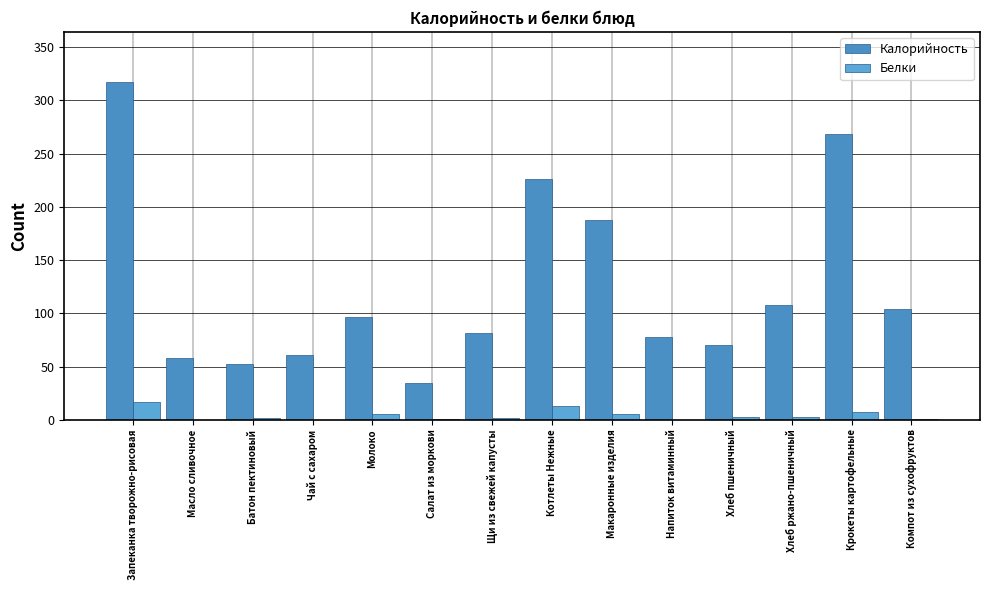

Reading left to right, what are all the values shown in this chart?

Калорийность: Запеканка творожно-рисовая=316.8	Масло сливочное=58.2	Батон пектиновый=52.3	Чай с сахаром=61.2	Молоко=96.4	Салат из моркови=34.5	Щи из свежей капусты=81.4	Котлеты Нежные=225.8	Макаронные изделия=187.6	Напиток витаминный=77.6	Хлеб пшеничный=70.3	Хлеб ржано-пшеничный=108.0	Крокеты картофельные=268.7	Компот из сухофруктов=104.4
Белки: Запеканка творожно-рисовая=16.2	Масло сливочное=0.1	Батон пектиновый=1.5	Чай с сахаром=0.2	Молоко=5.4	Салат из моркови=0.8	Щи из свежей капусты=1.6	Котлеты Нежные=12.5	Макаронные изделия=5.3	Напиток витаминный=0.2	Хлеб пшеничный=2.3	Хлеб ржано-пшеничный=2.2	Крокеты картофельные=7.2	Компот из сухофруктов=0.4